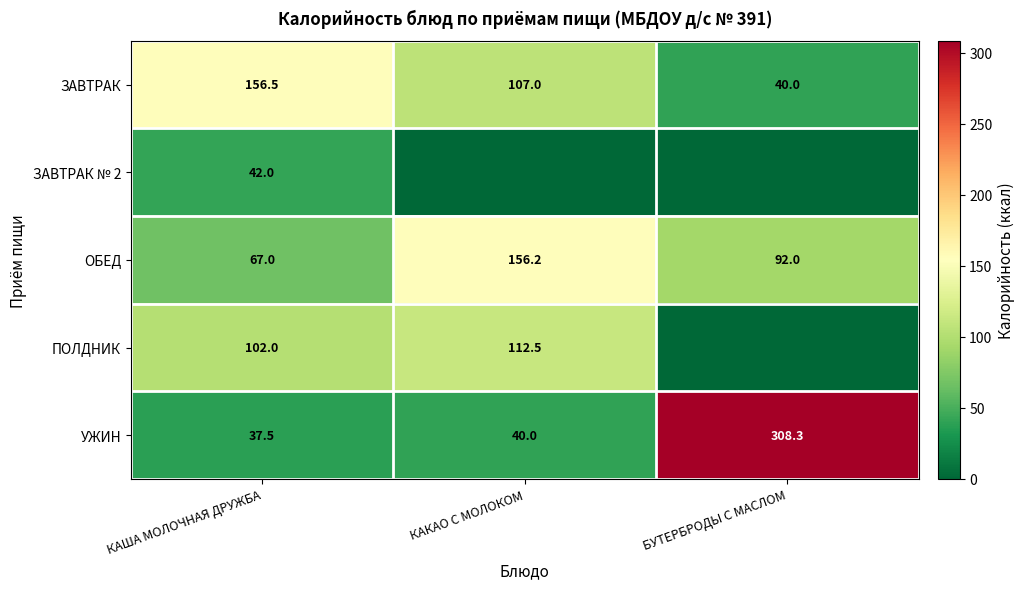

Is it true that ОБЕД equals 156.2 at КАКАО С МОЛОКОМ?

True